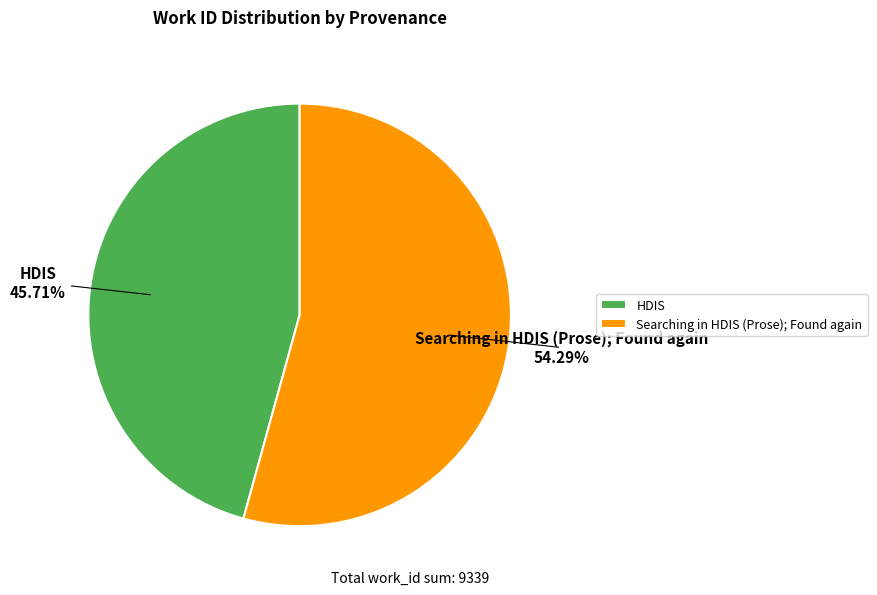

Does Searching in HDIS (Prose); Found again account for over 50% of the chart?

Yes